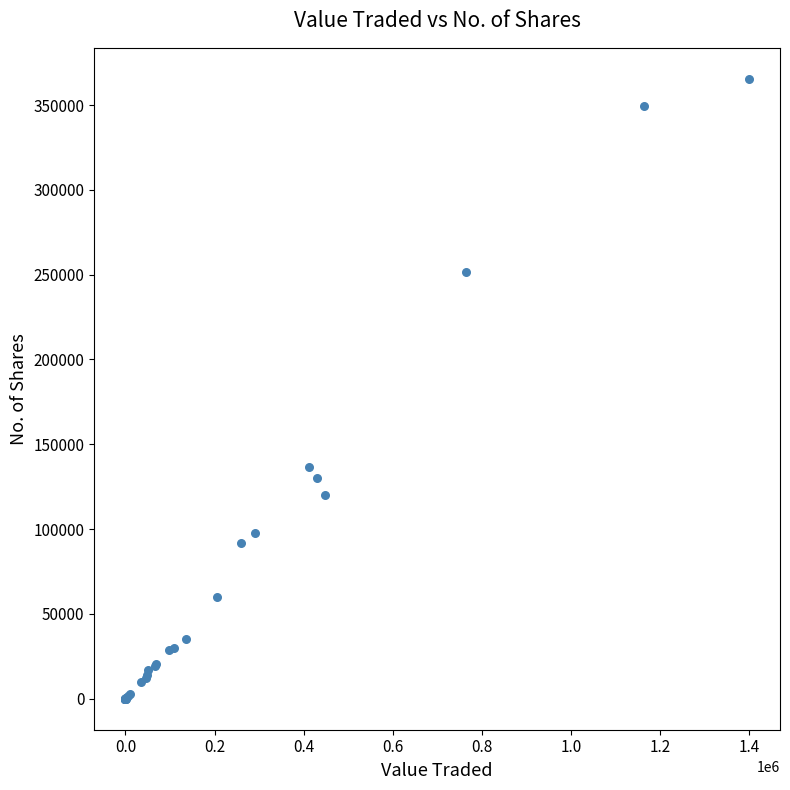

What Y value in the scatter plot is closest to 182728?

136700